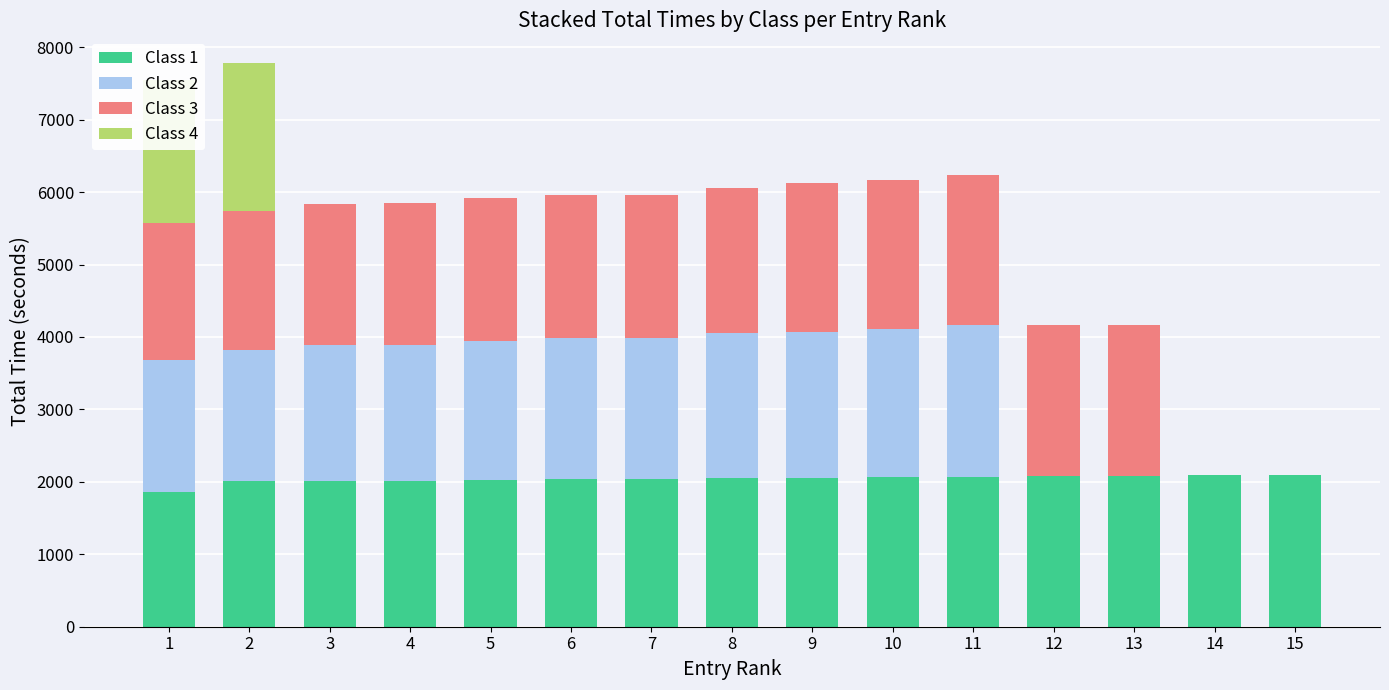

The value of Class 1 at 3 is 2010.0. True or false?

True